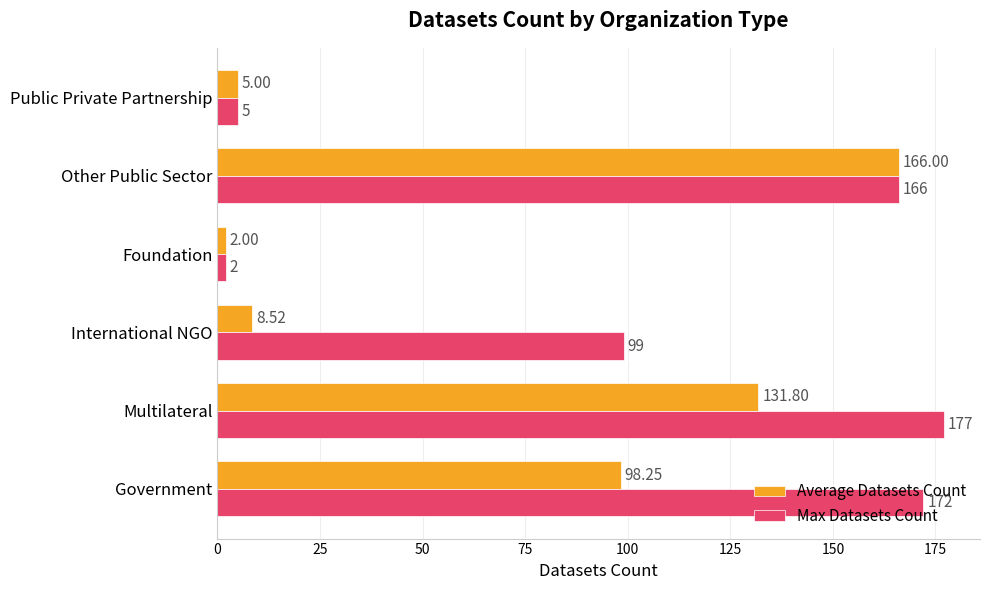

What is the average value of the Max Datasets Count series?

103.5